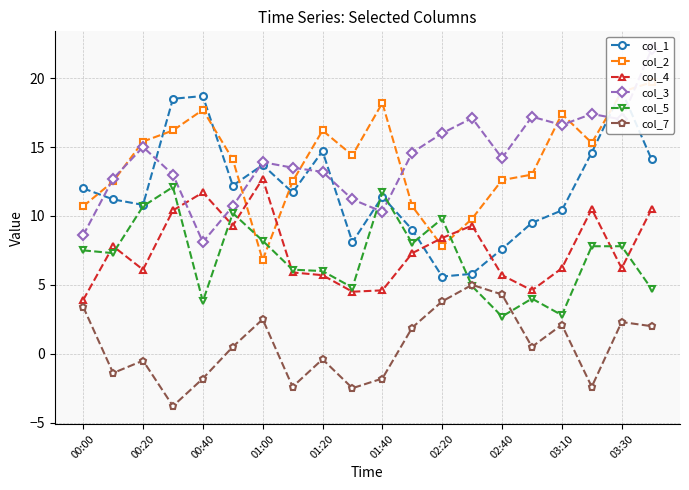

True or false: col_5 has more than 0 interior local peaks.

True